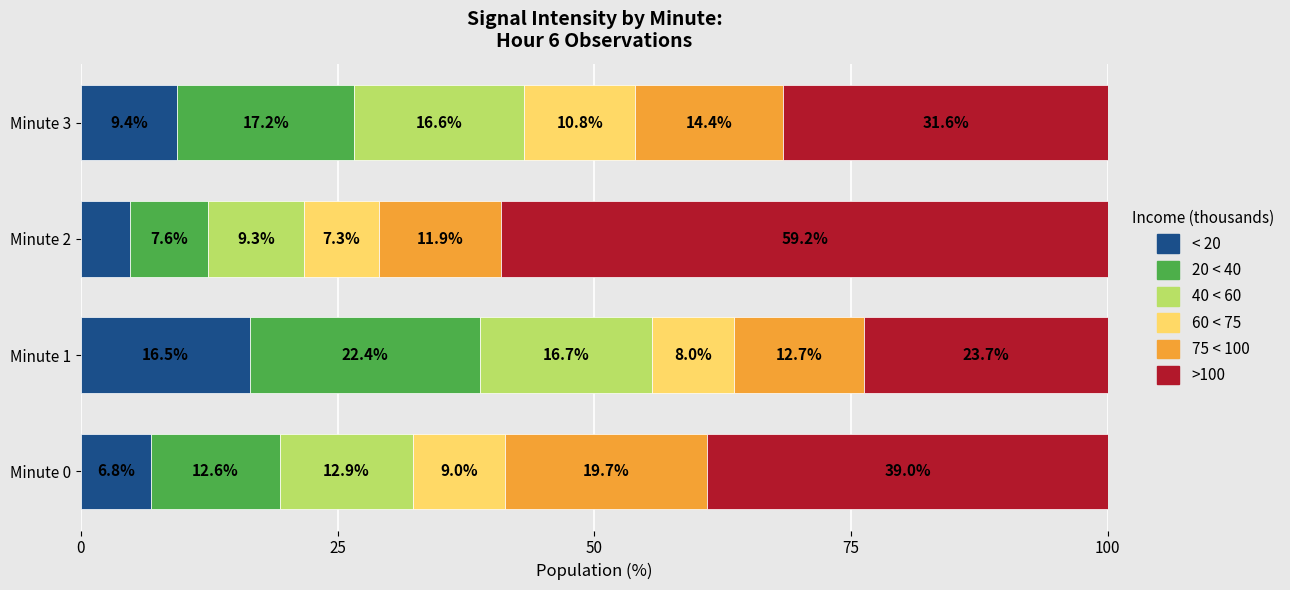

At which category is the sum across all series the highest?

Minute 2